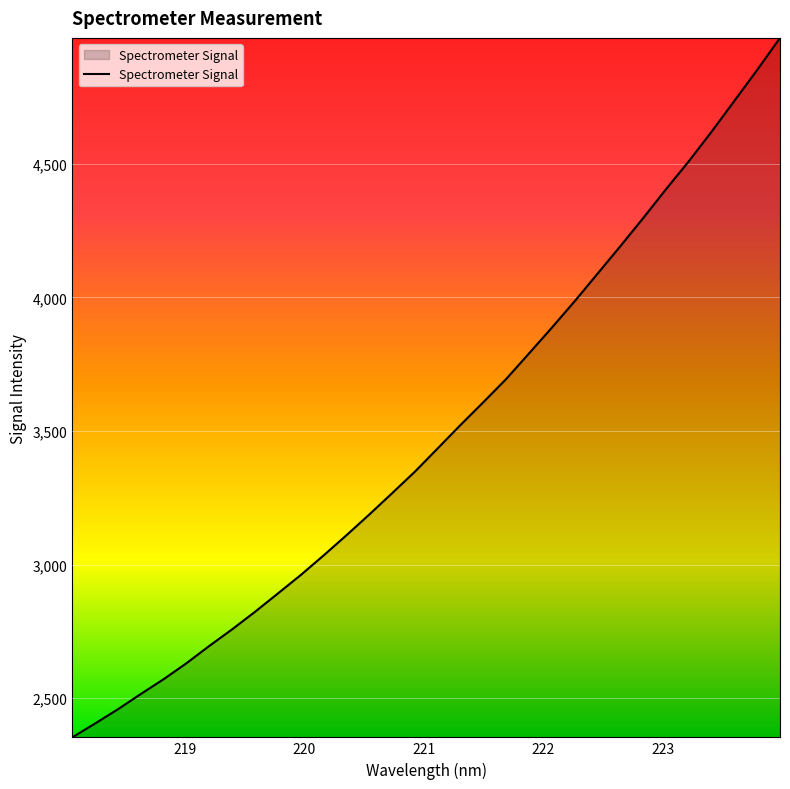

What is the difference between the maximum and minimum values?

2618.4